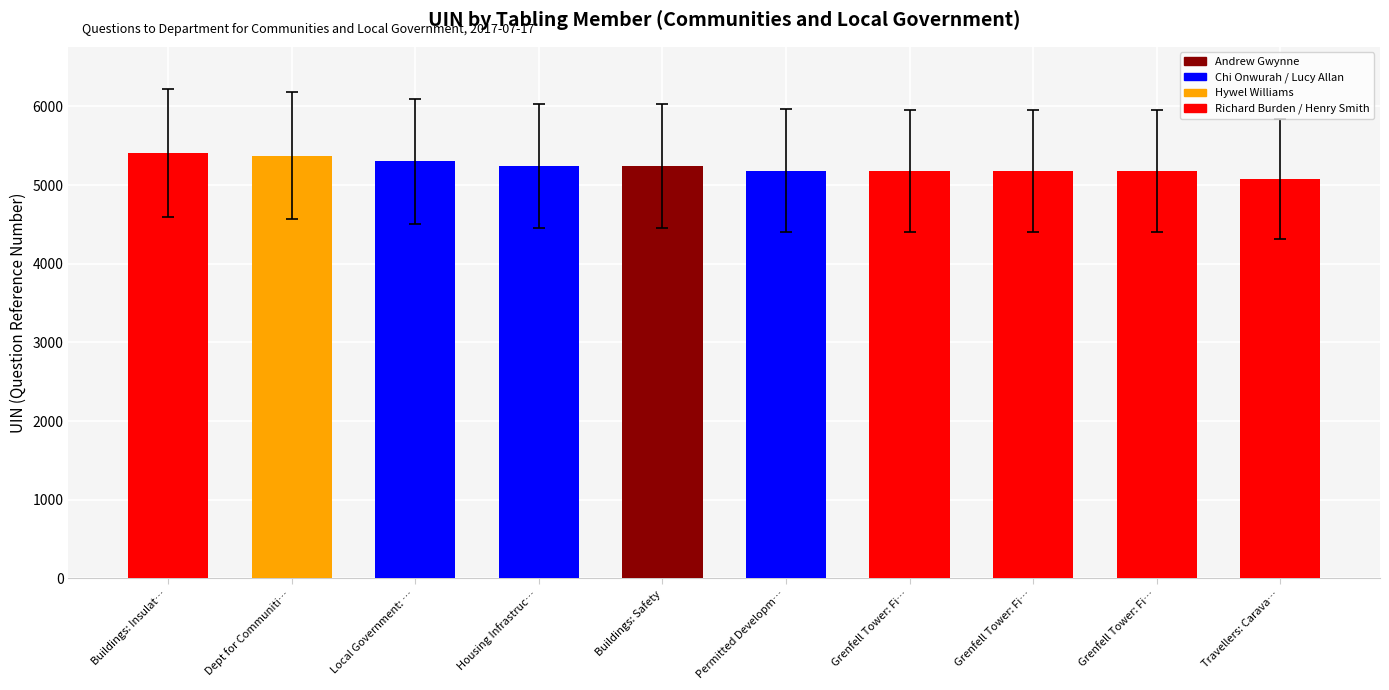

Are the bars horizontal?

No